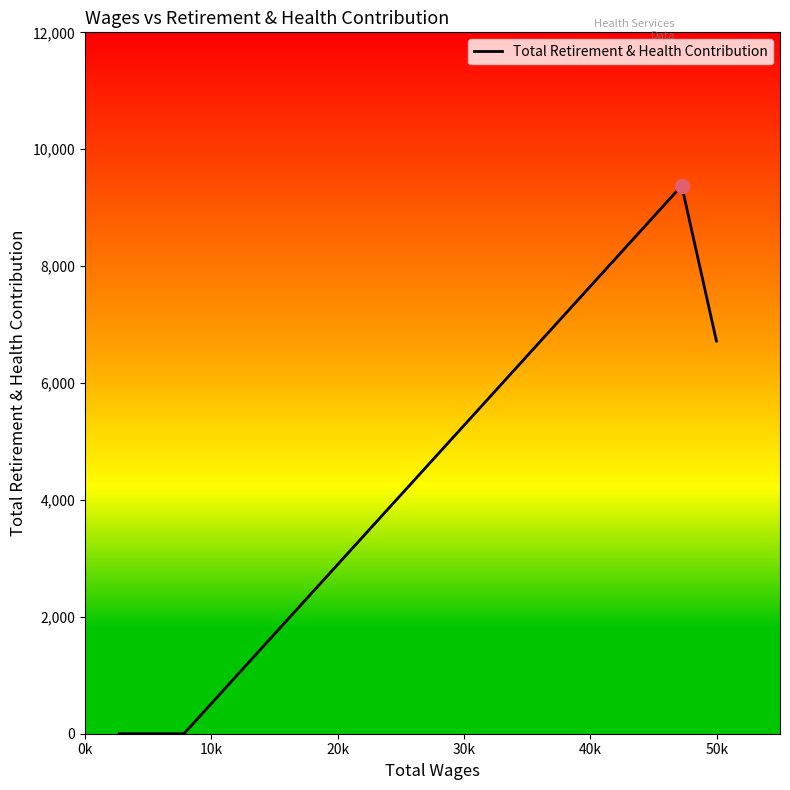

What is the greatest value displayed?

9376